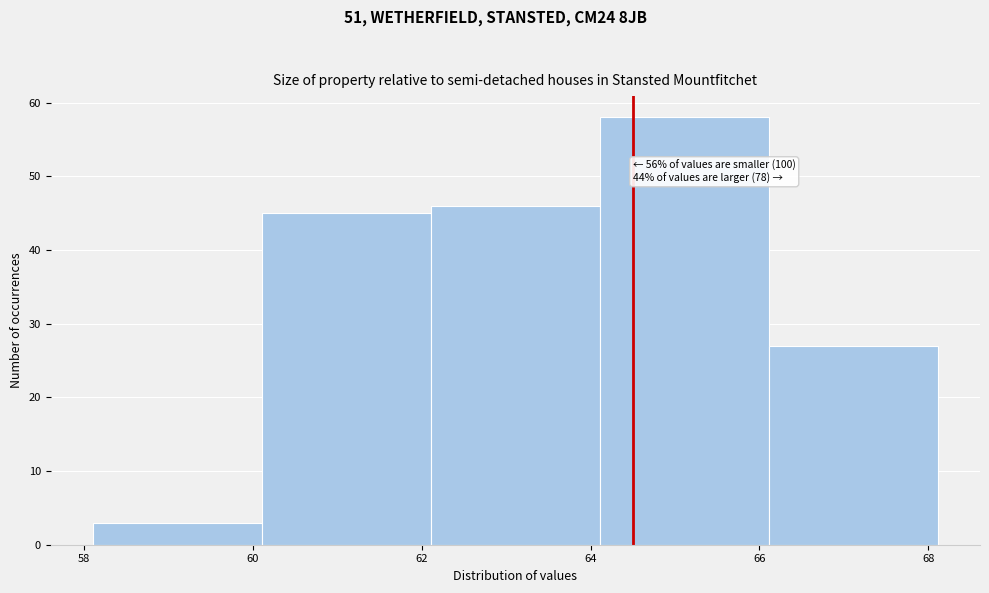

Over which range of the x-axis is the bar tallest?

64.2 to 66.2